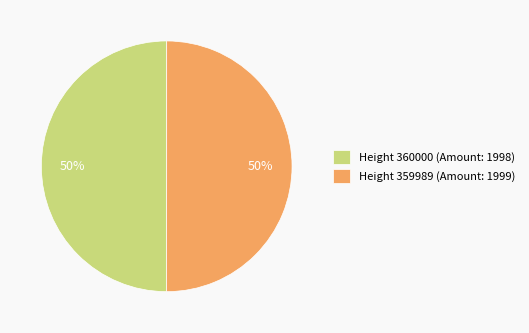

What is the ratio of the value at Height 359989 (Amount: 1999) to the value at Height 360000 (Amount: 1998)?

1.0